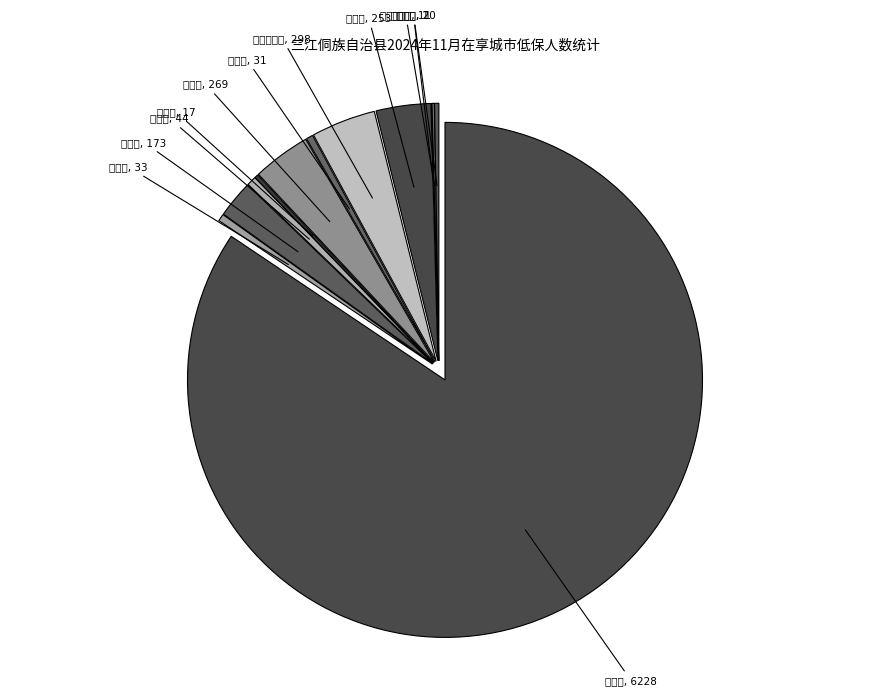

Does 古宜镇 represent more than half of the total?

Yes